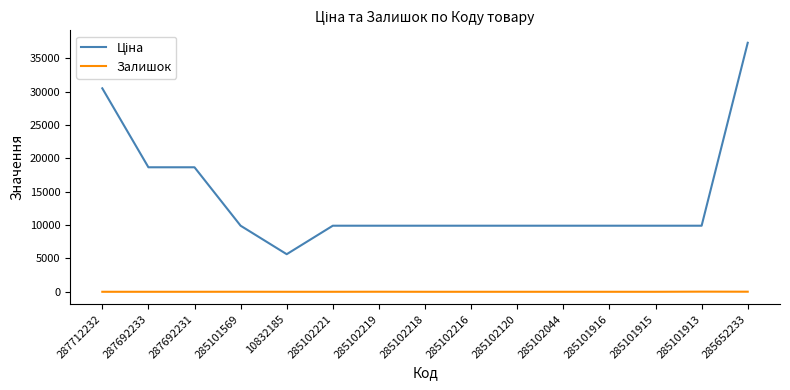

Which label corresponds to the largest value in the chart?

285652233